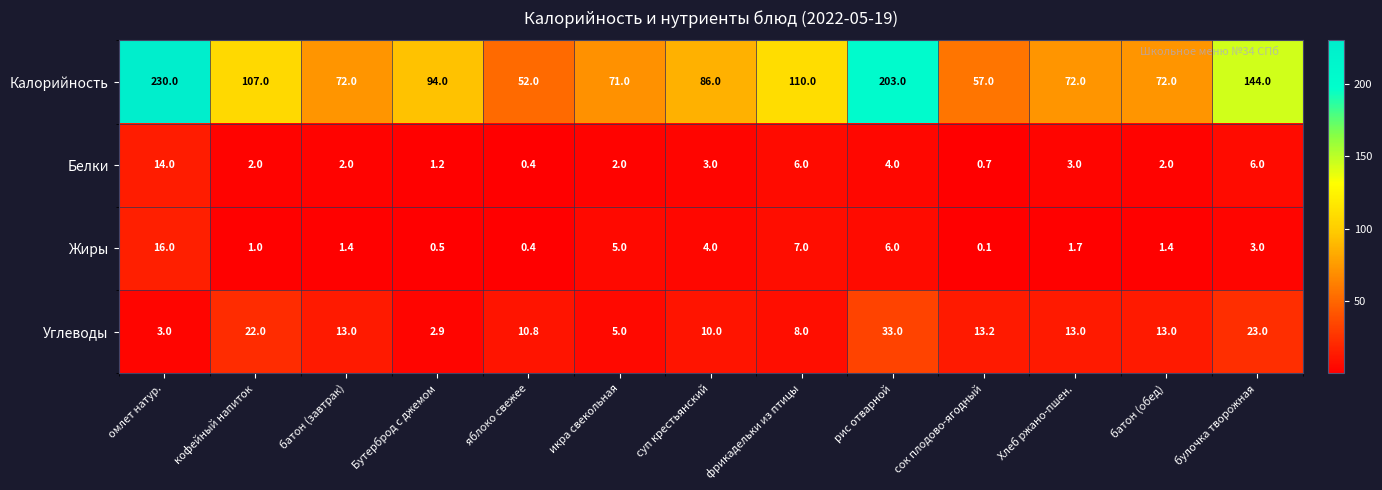

Which series changed the most between икра свекольная and булочка творожная?

Калорийность